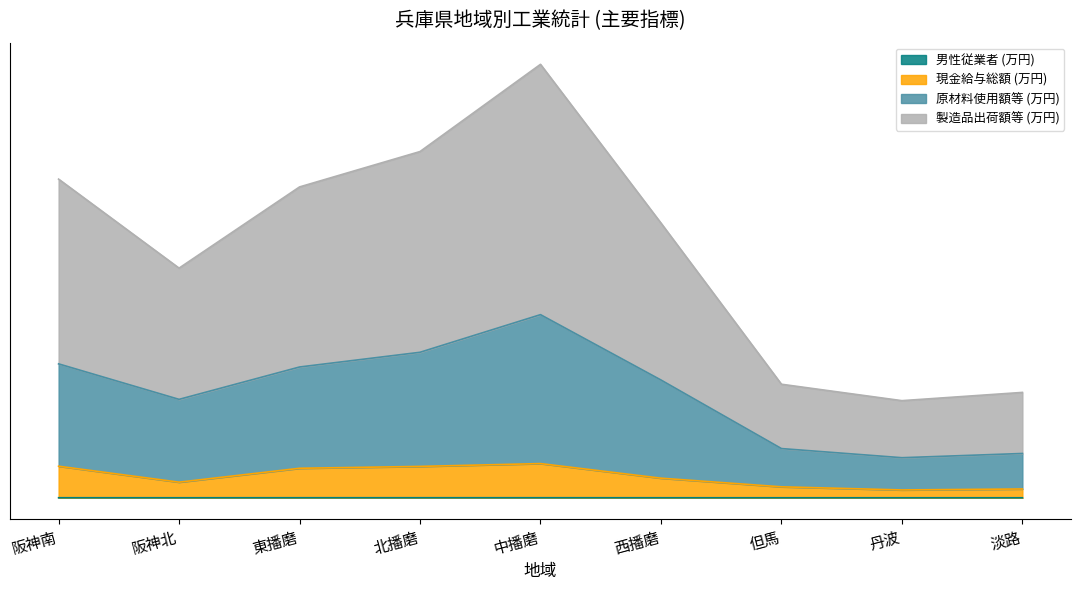

Where is 原材料使用額等 (万円) nearest to the value 0?

丹波